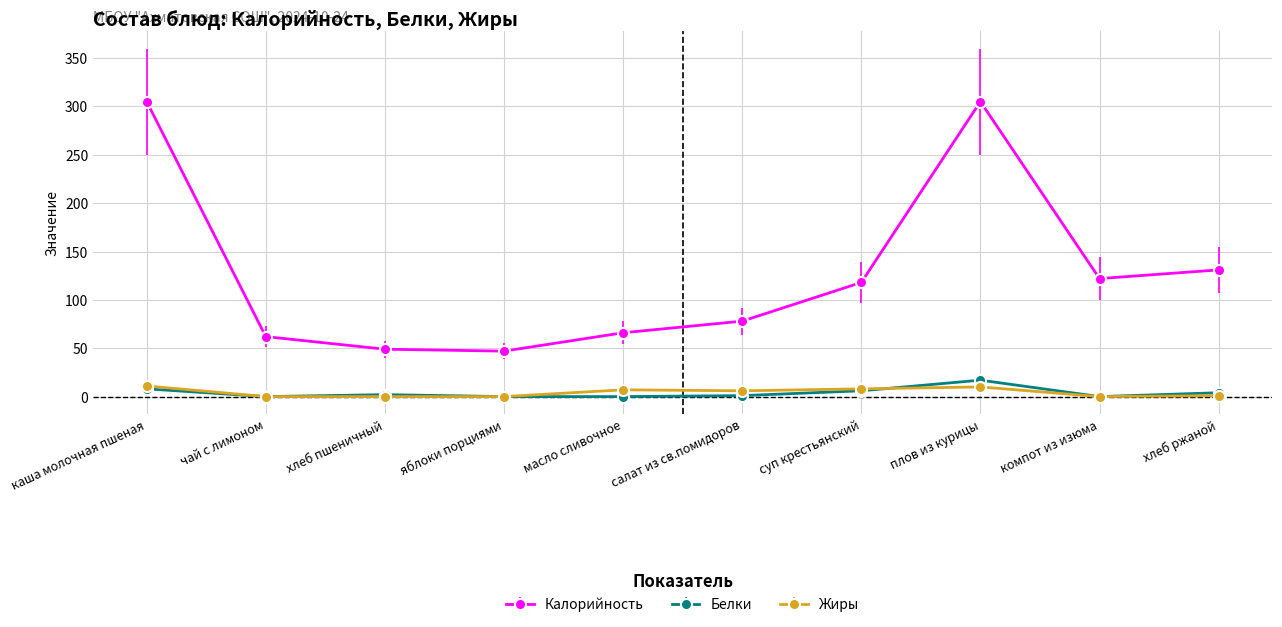

Does the chart have visible grid lines?

Yes